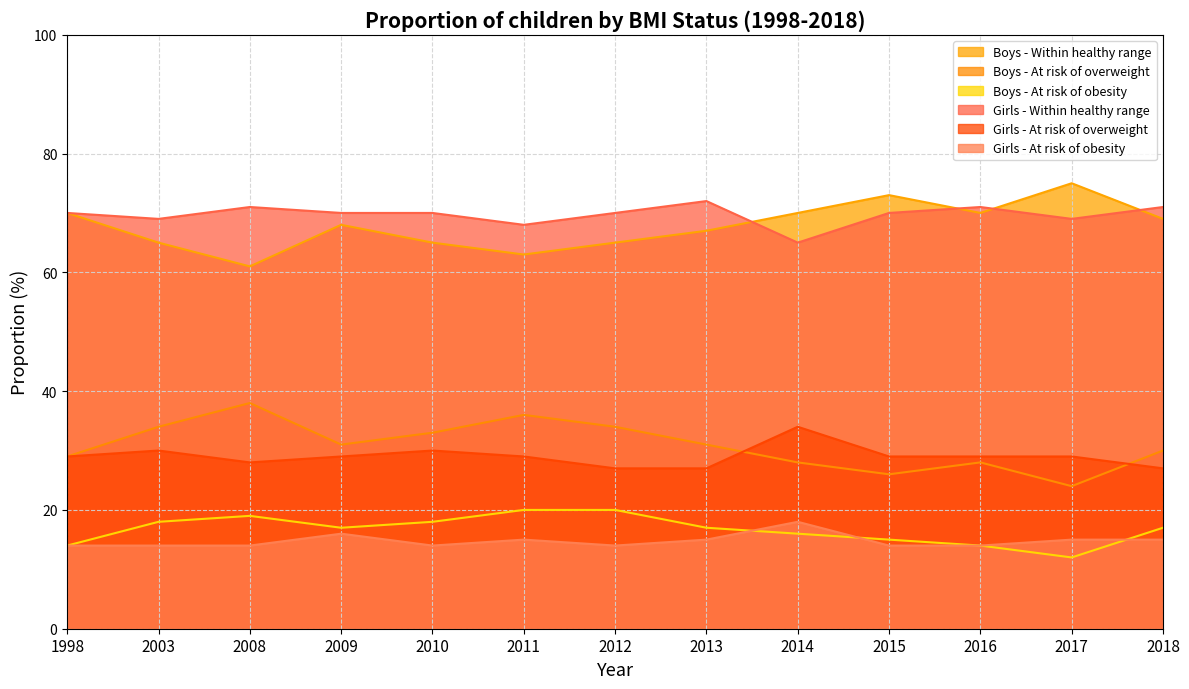

The value of Boys - At risk of overweight at 2011 is 53. True or false?

False